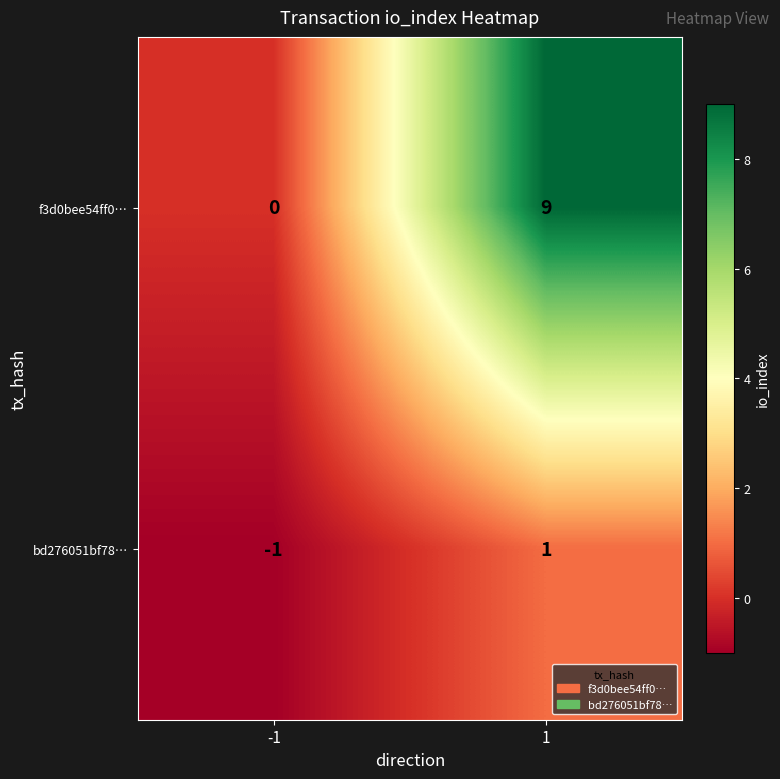

Which series has the widest spread of values?

f3d0bee54ff0…